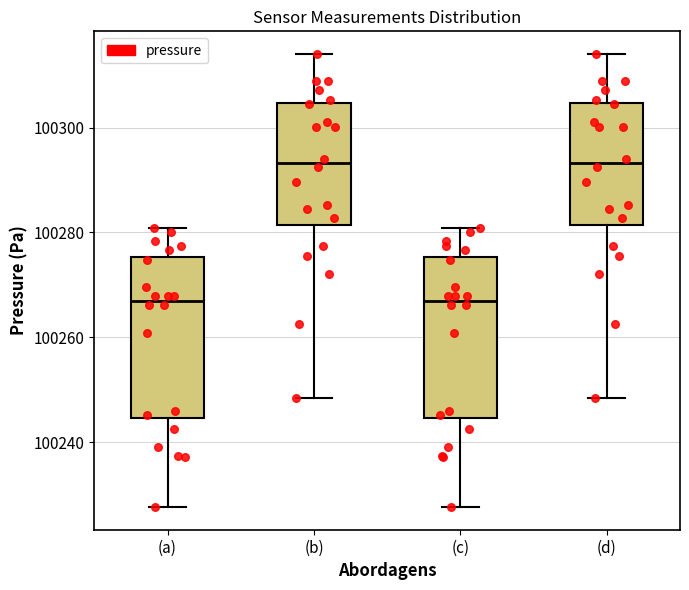

Where is the lower edge of the box for (a) on the y-axis? The values are not printed on the chart, so give them approximately, as read against the axis.

100244